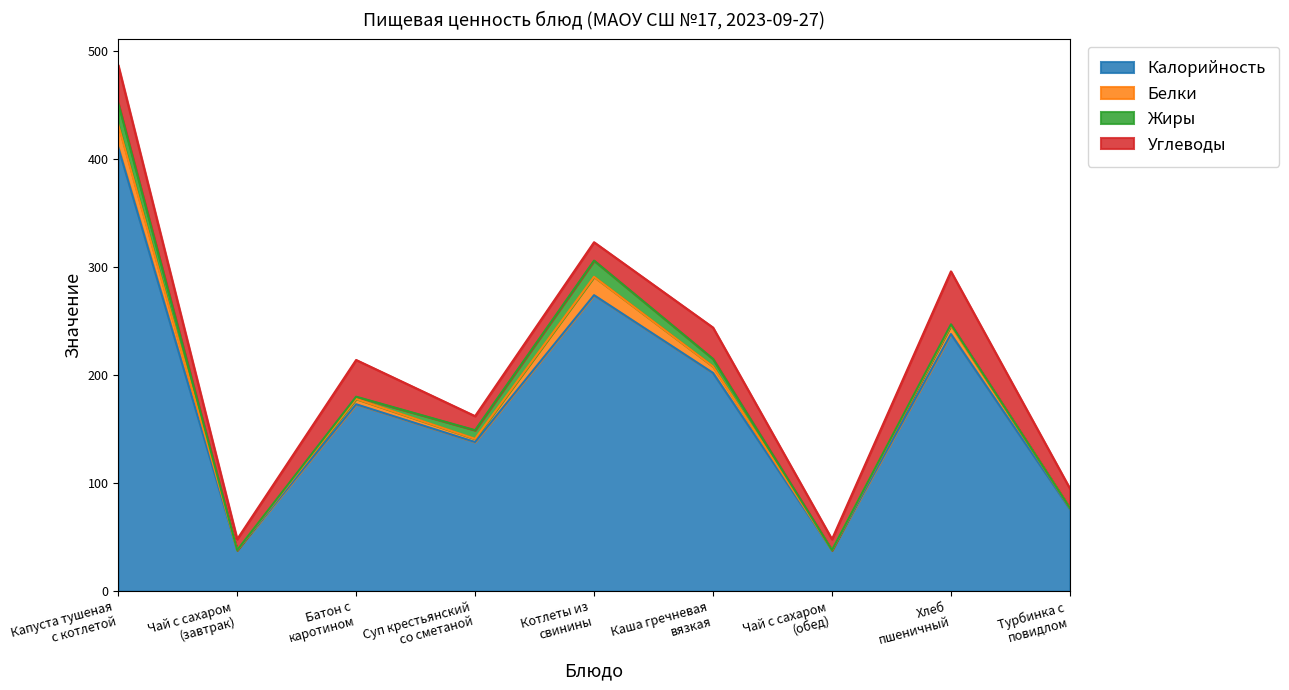

Which category has the lowest value in the Жиры series?

Чай с сахаром
(завтрак)